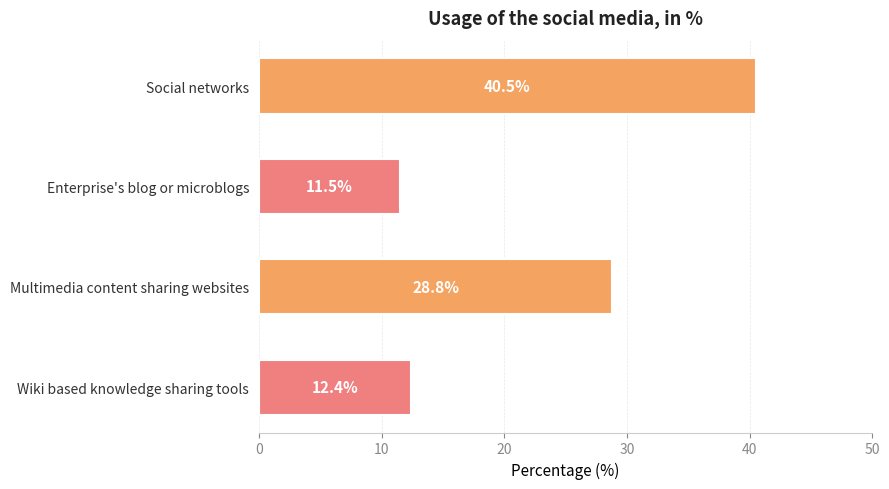

Rank the categories by value from lowest to highest.

Enterprise's blog or microblogs, Wiki based knowledge sharing tools, Multimedia content sharing websites, Social networks